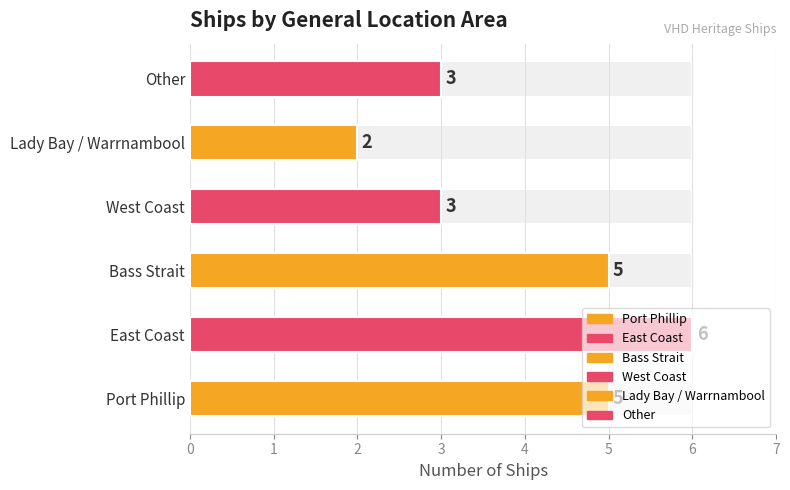

Rank the categories by value from highest to lowest.

East Coast, Port Phillip, Bass Strait, West Coast, Other, Lady Bay / Warrnambool